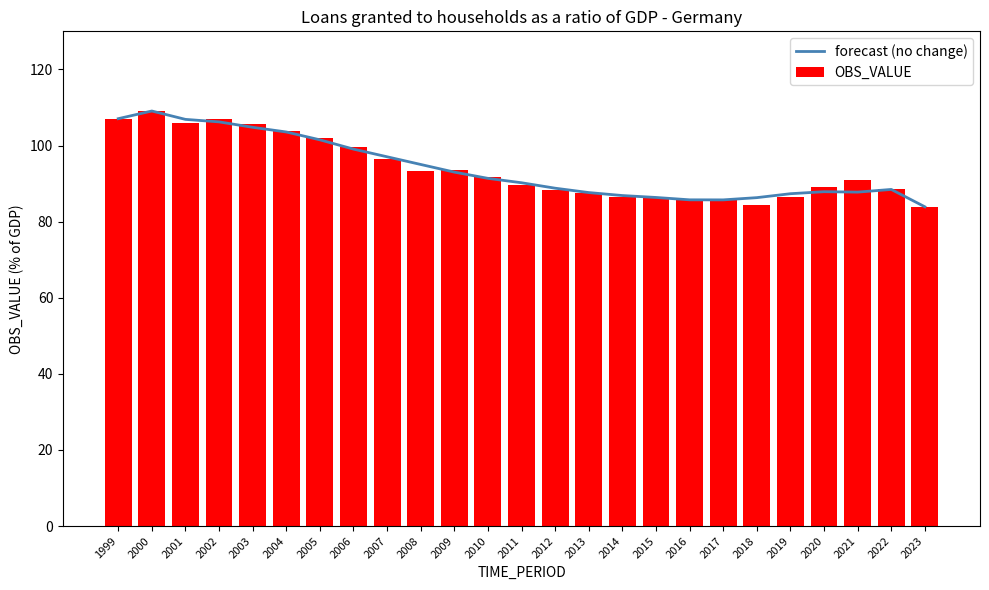

Where is forecast (no change) nearest to the value 96?

2008